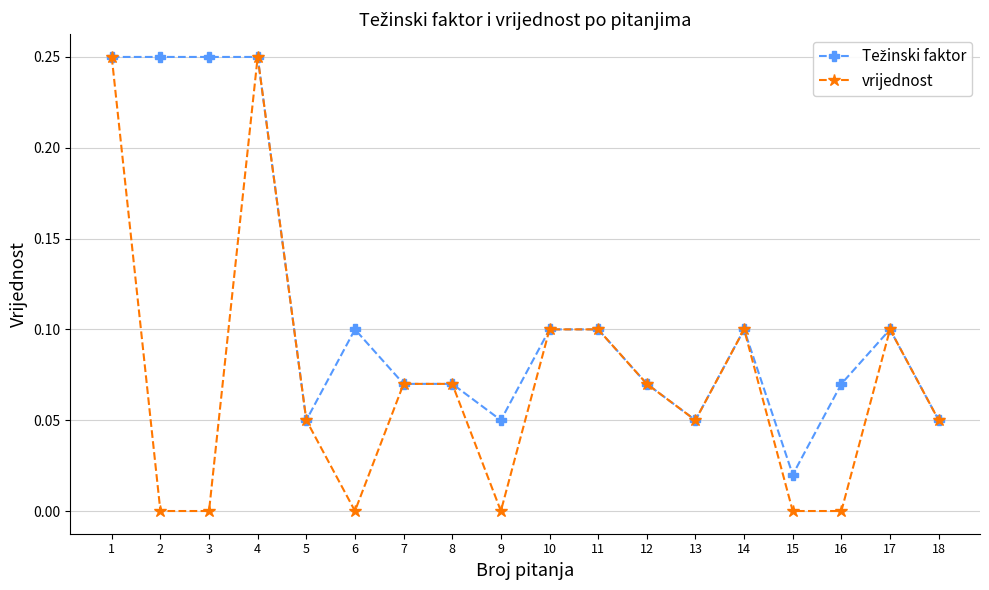

True or false: vrijednost has more than 0 interior local peaks.

True